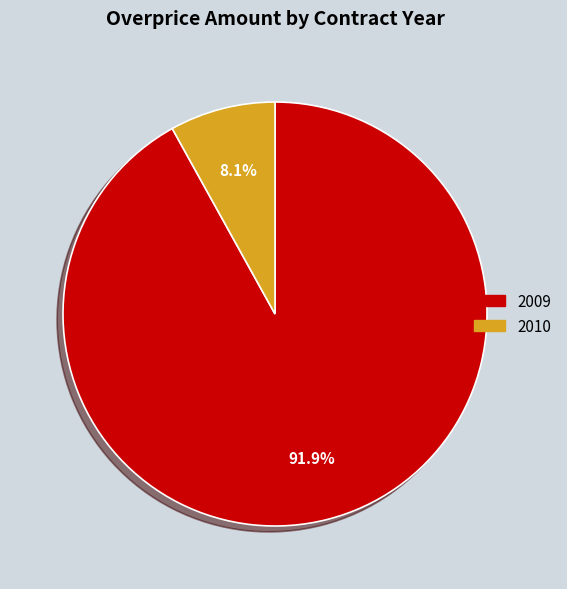

To the nearest percent, what is the combined percentage of 2010 and 2009?

100%